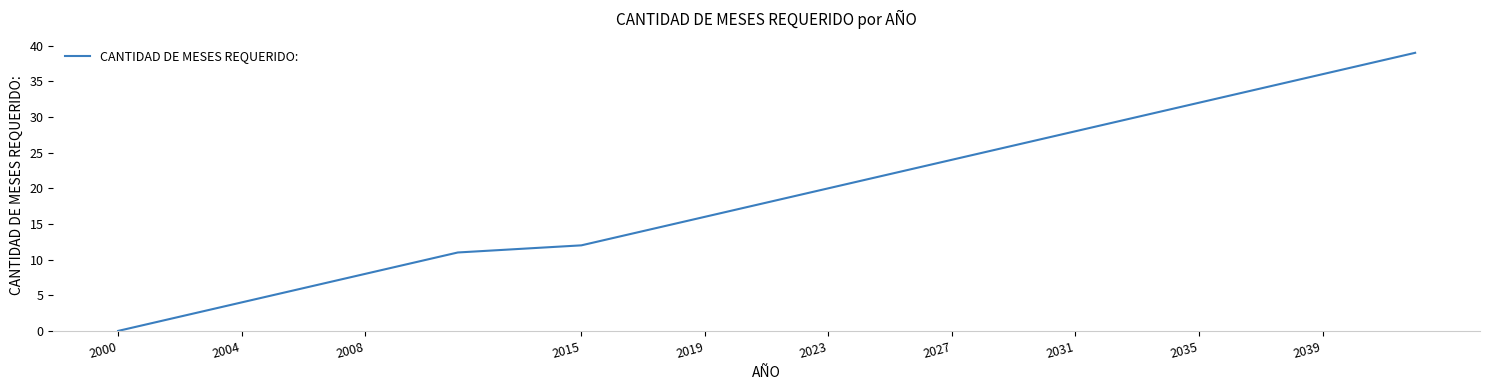

Reading left to right, extract all data points from this chart.

0	1	2	3	4	5	6	7	8	9	10	11	12	13	14	15	16	17	18	19	20	21	22	23	24	25	26	27	28	29	30	31	32	33	34	35	36	37	38	39